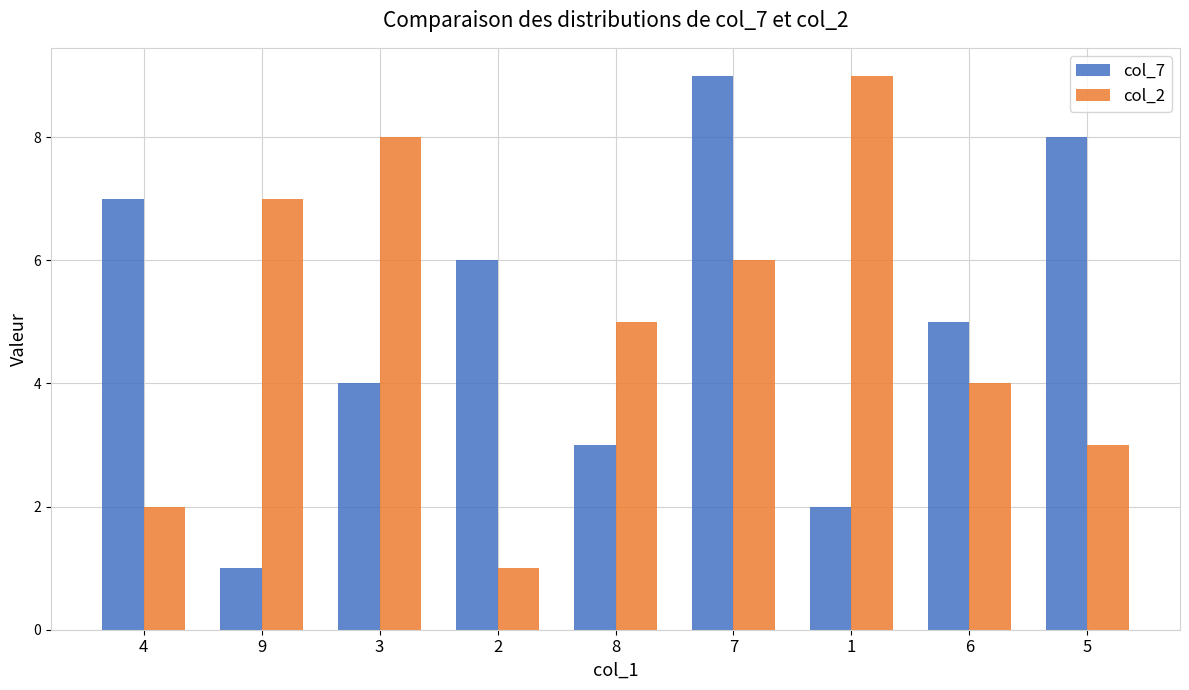

What is the difference between the maximum and minimum values in the col_2 series?

8